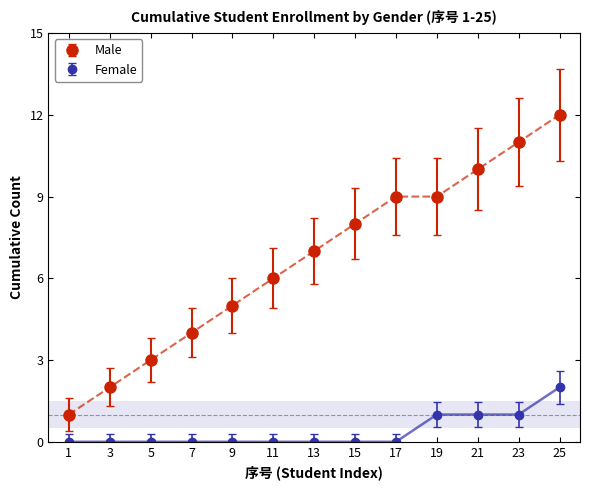

What are all the series names shown in the legend?

Male, Female